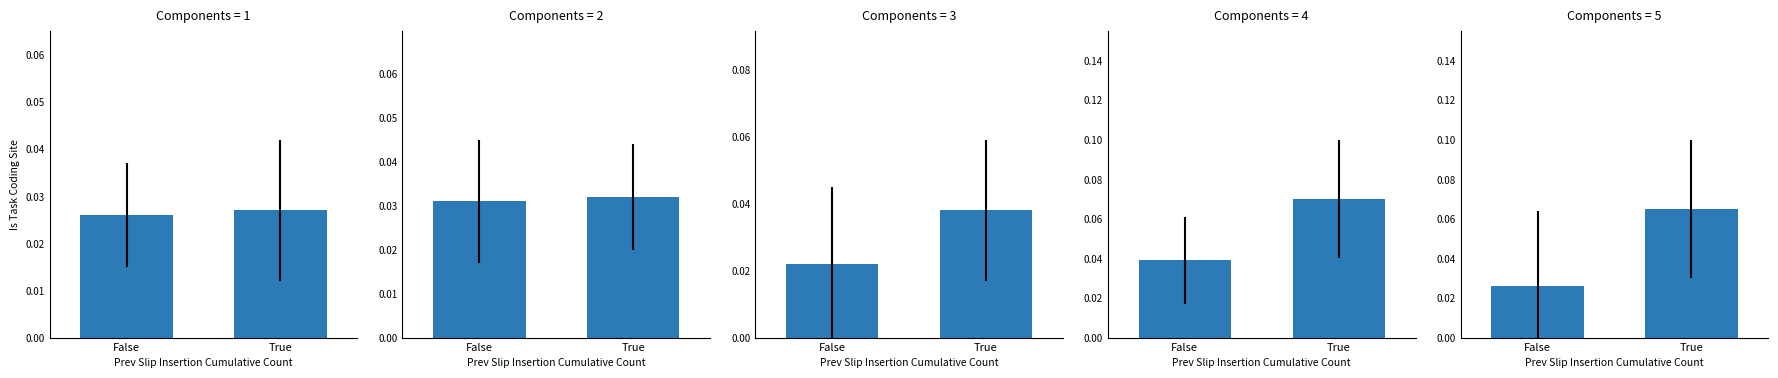

Which label corresponds to the smallest value in the chart?

False